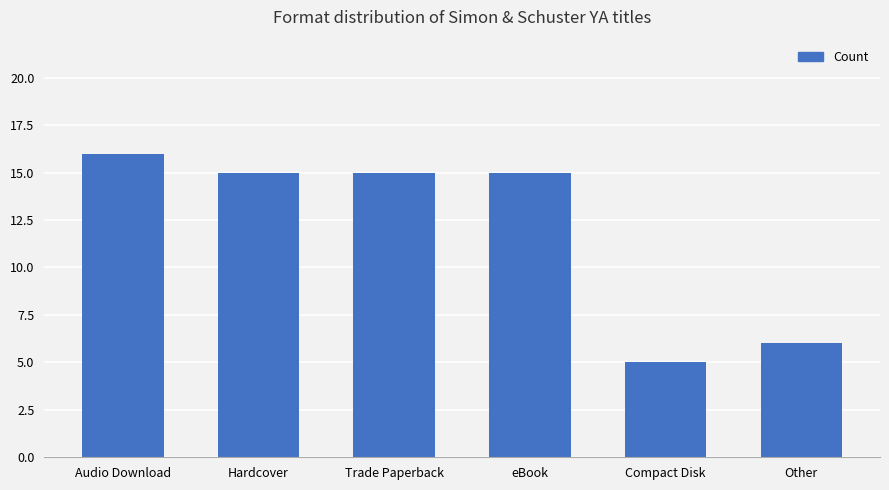

Reading left to right, list all the values displayed in this chart.

Audio Download=16	Hardcover=15	Trade Paperback=15	eBook=15	Compact Disk=5	Other=6